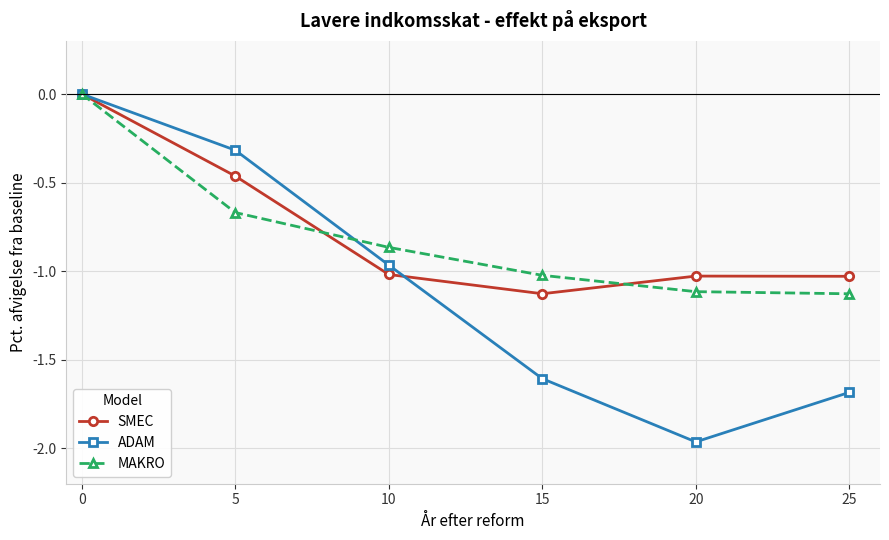

True or false: MAKRO has more than 1 interior local peaks.

False